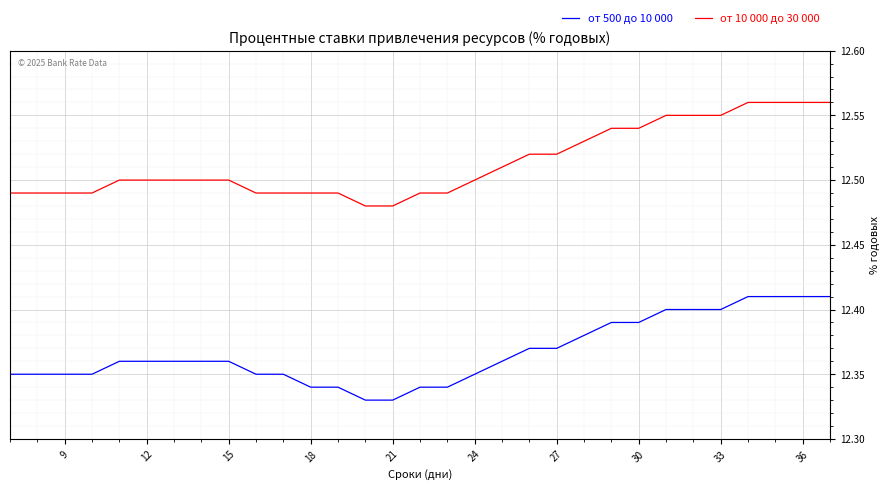

Rank the series by their average value, from lowest to highest.

от 500 до 10 000, от 10 000 до 30 000